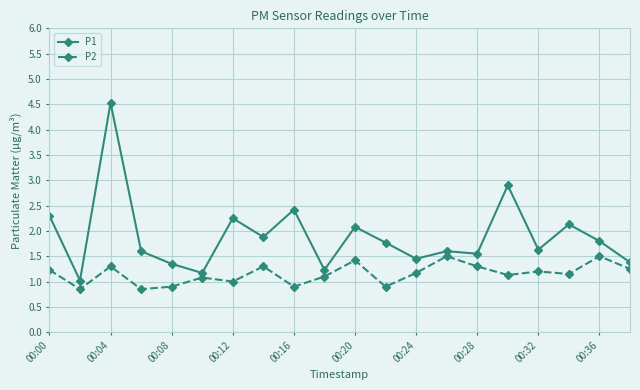

True or false: P1 has more than 1 interior local peaks.

True